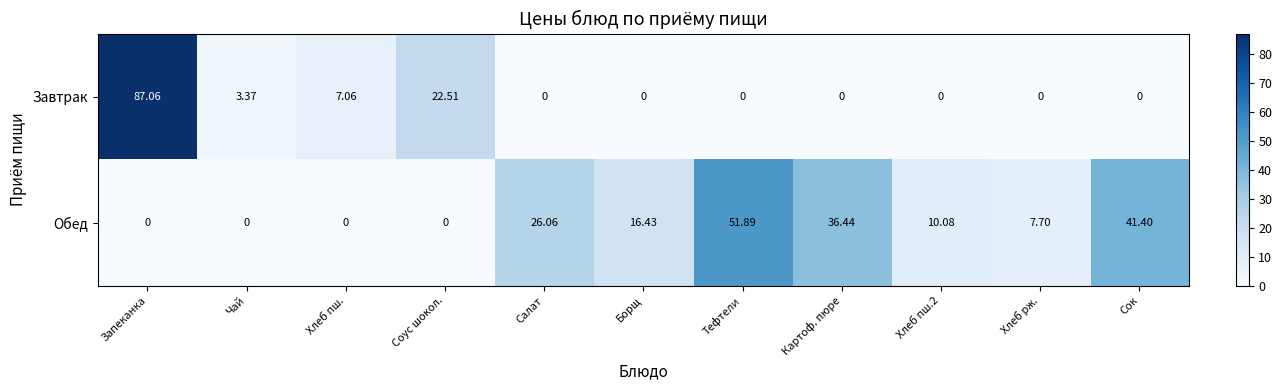

Where does the Обед series first go above 10?

Салат